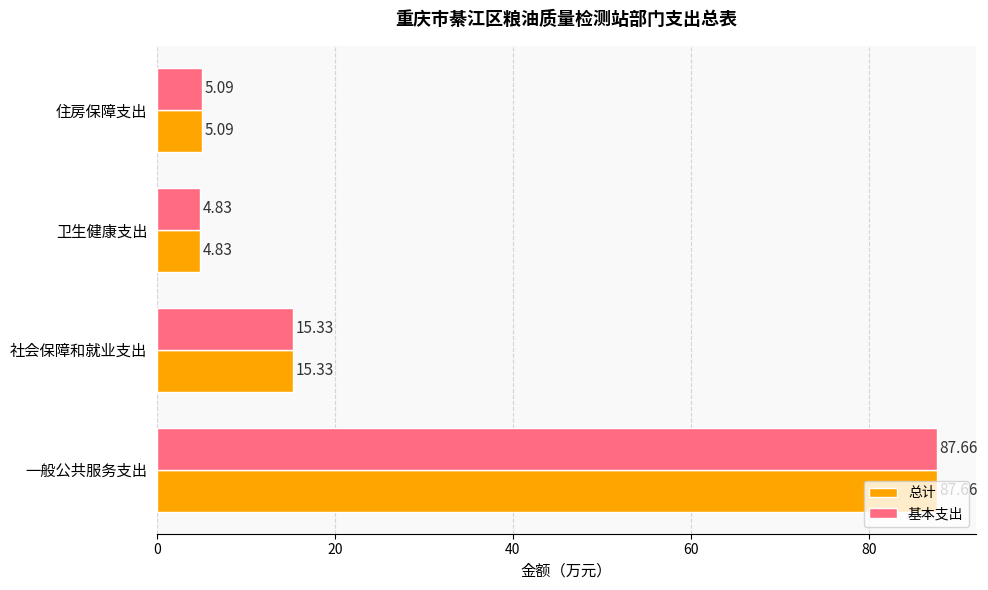

Rank the categories by 基本支出 value from lowest to highest.

卫生健康支出, 住房保障支出, 社会保障和就业支出, 一般公共服务支出